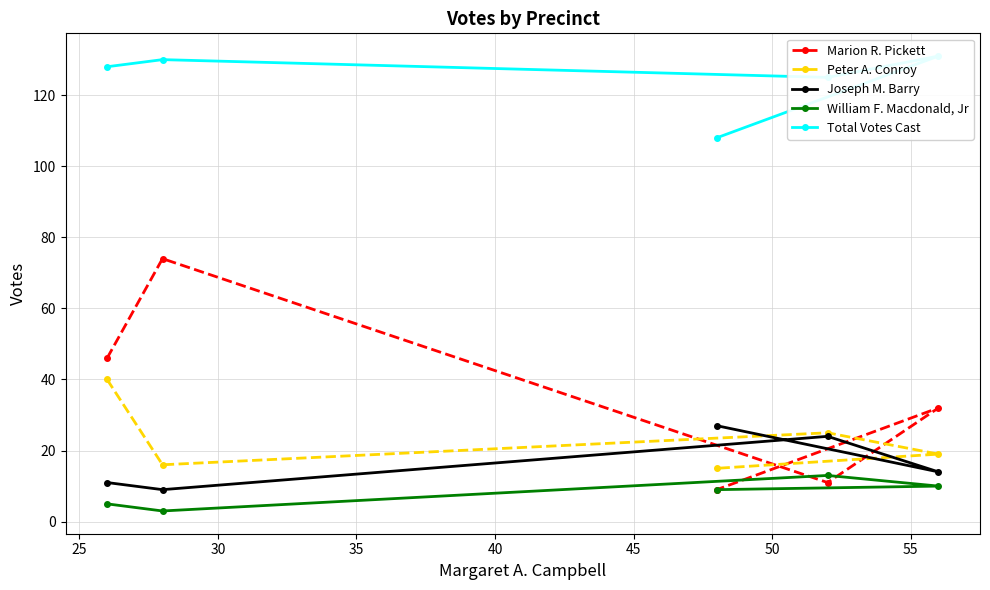

How many lines are shown in the chart?

5